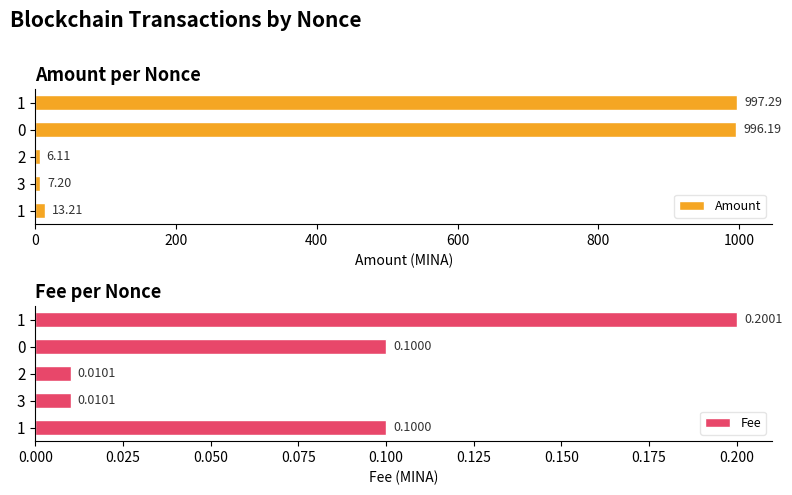

The Amount series shows 6.1 at 2. True or false?

True